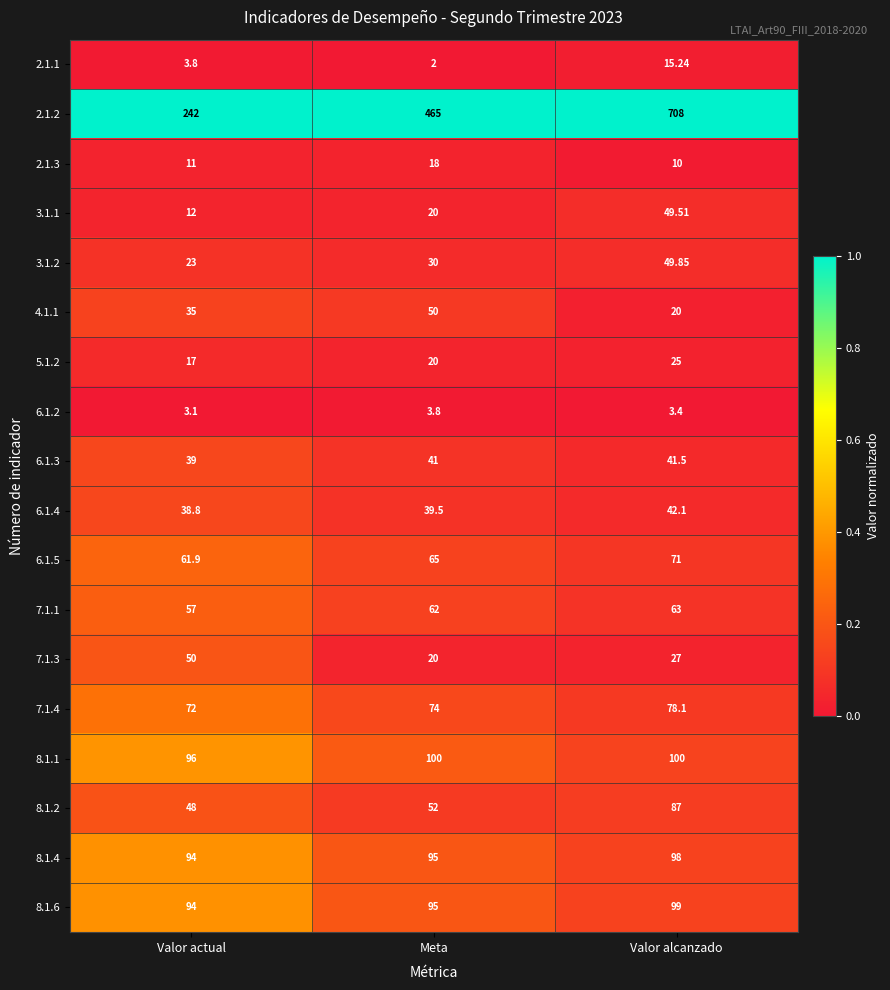

At which category is the sum across all series the highest?

Valor alcanzado